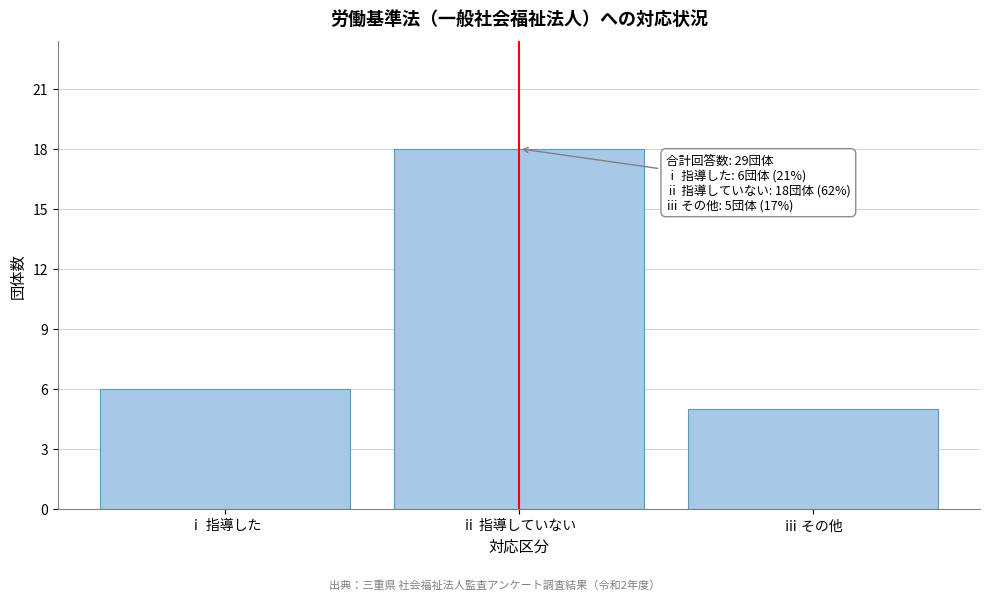

Reading left to right, extract all data points from this chart.

6	18	5